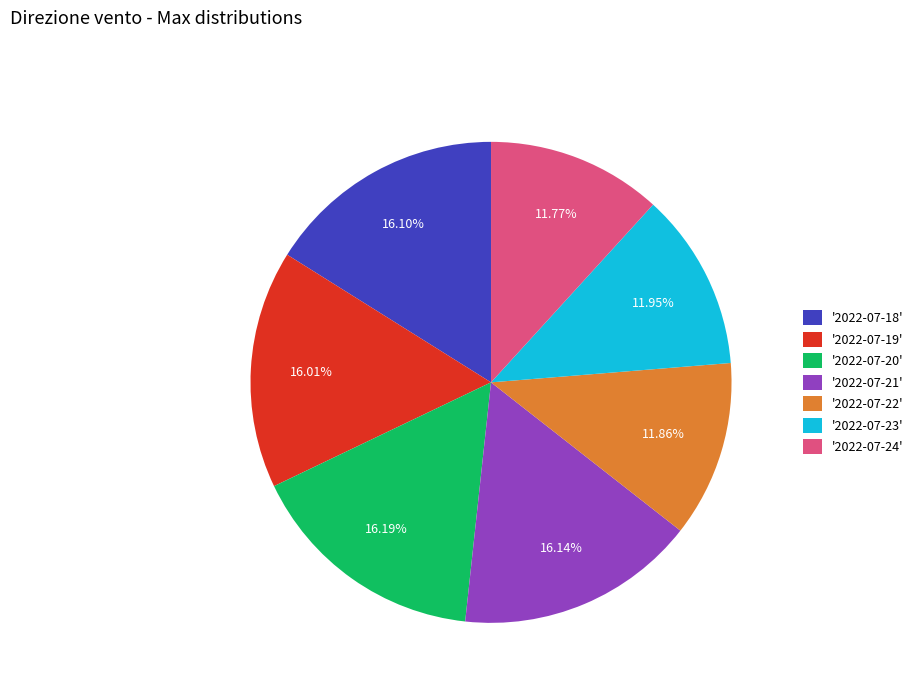

How many slices are in this pie chart?

7